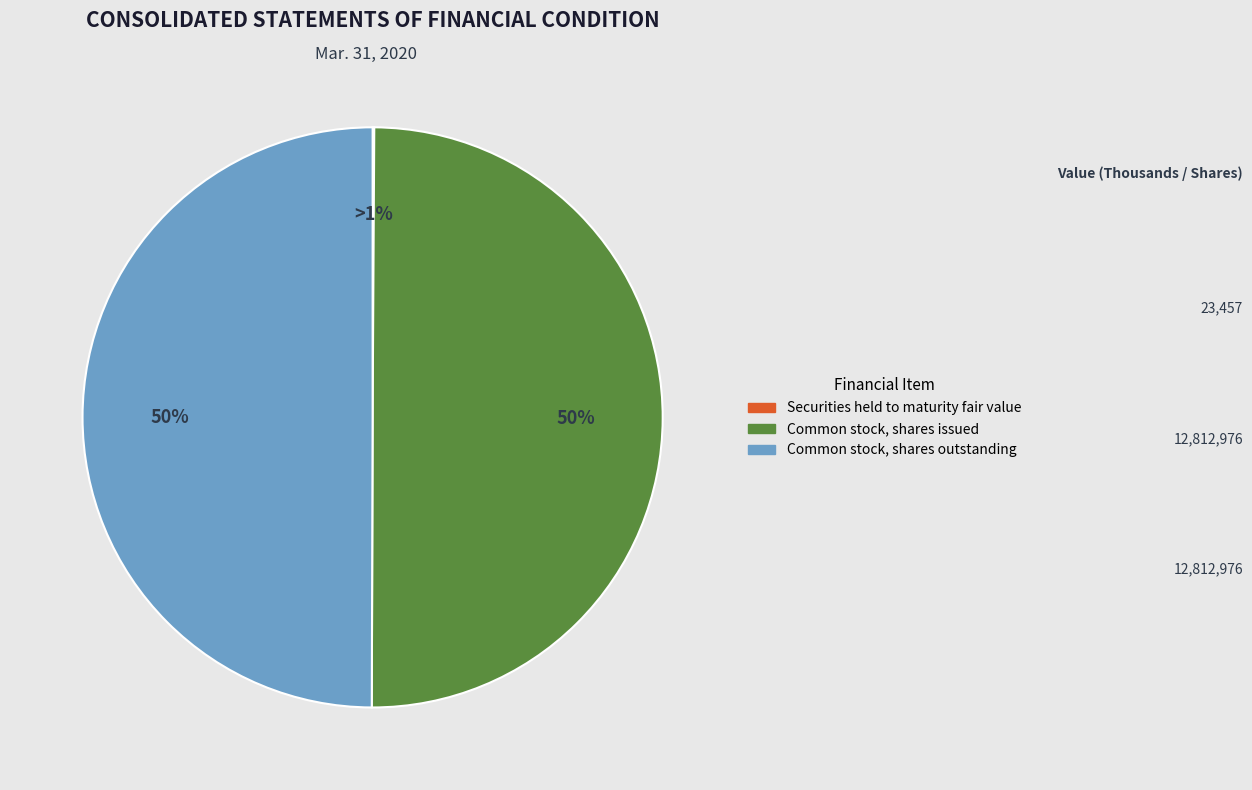

Is it true that Common stock, shares issued is 43% of the pie?

False